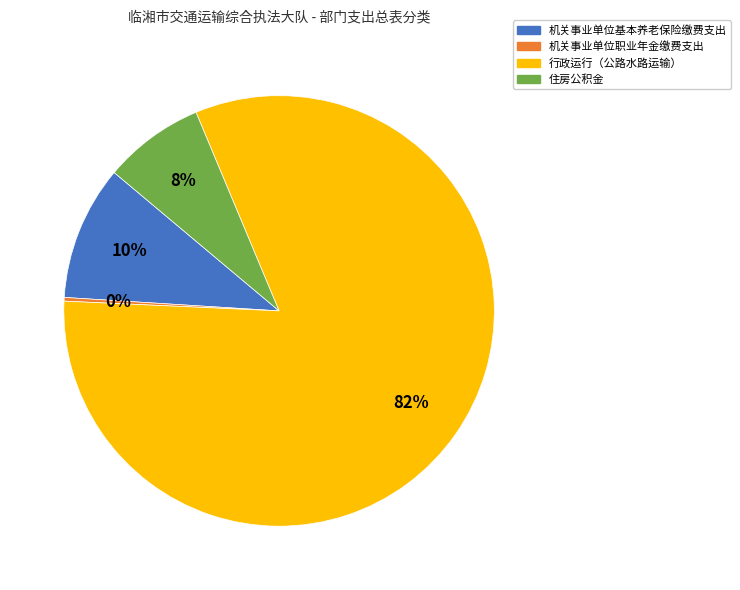

Combined, do 行政运行（公路水路运输） and 住房公积金 account for over 50%?

Yes